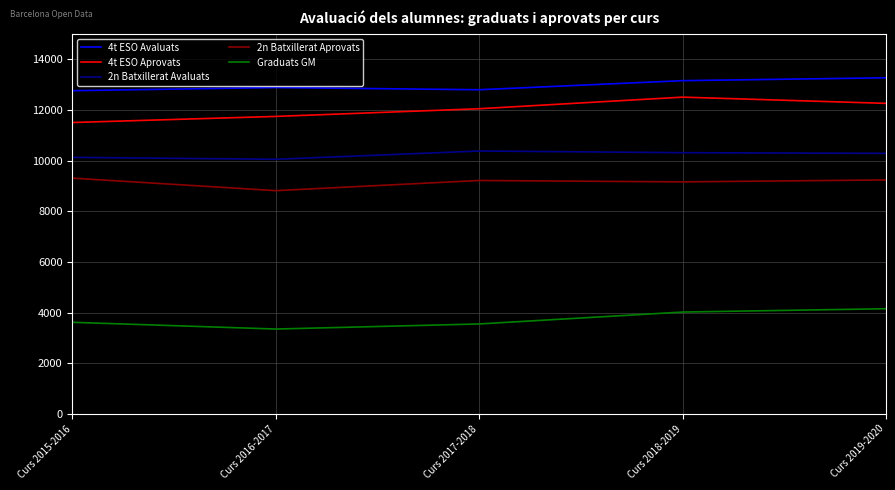

What is the sum of the 2n Batxillerat Avaluats values at Curs 2015-2016 and Curs 2016-2017?

20182